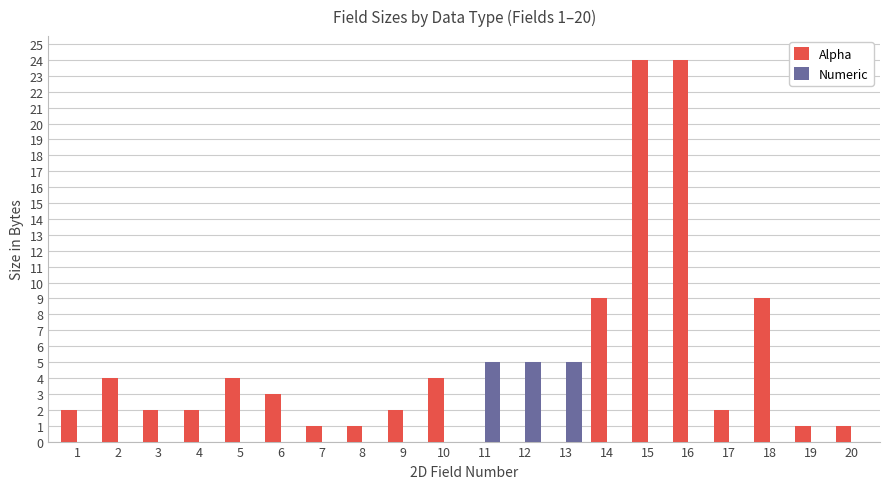

True or false: Alpha has a value of 3 at 6.

True